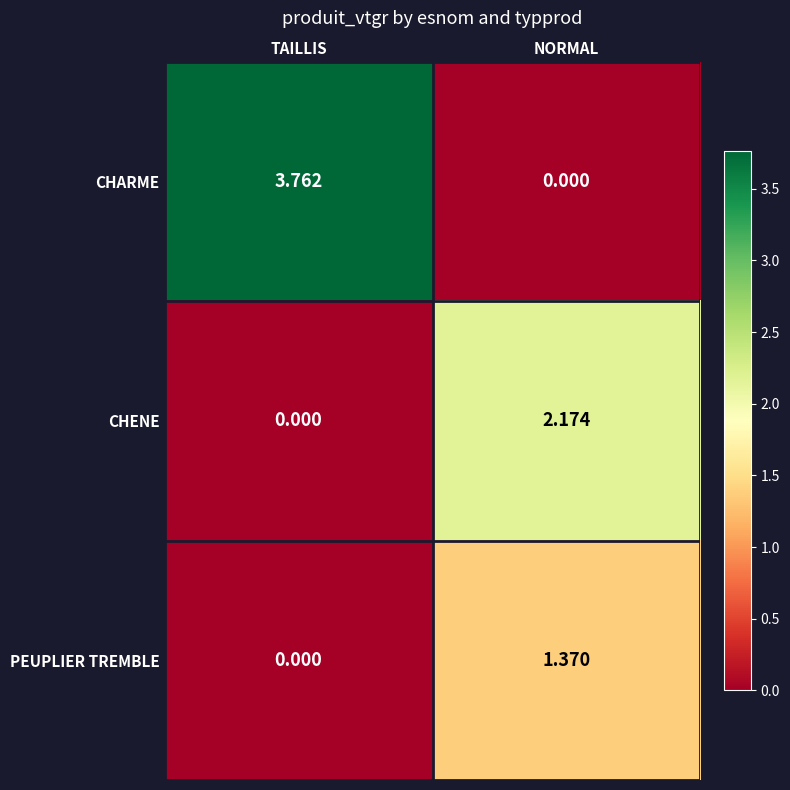

Which category has the highest value in the CHENE series?

NORMAL